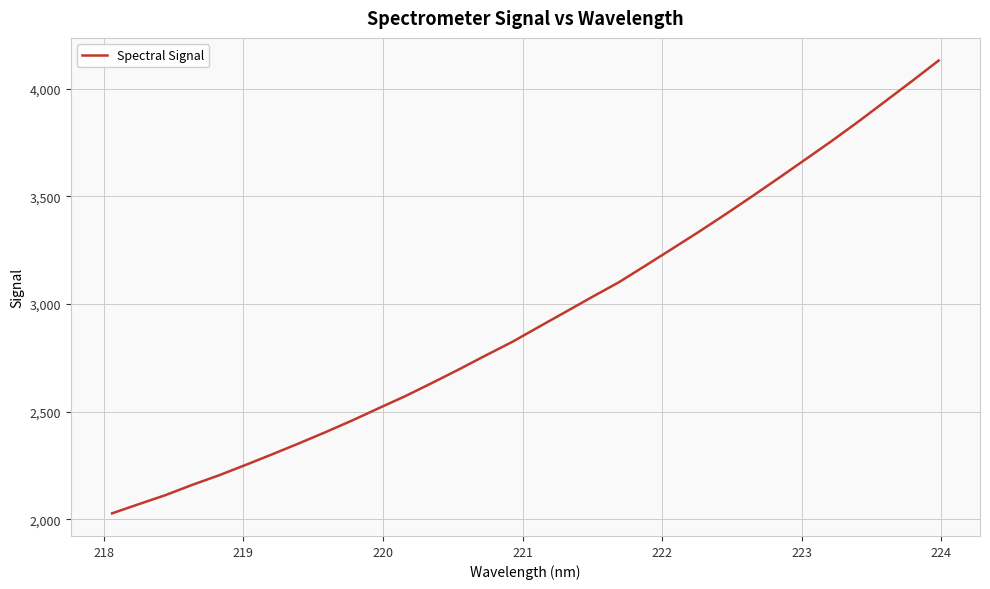

What is the minimum value shown in the chart?

2027.1